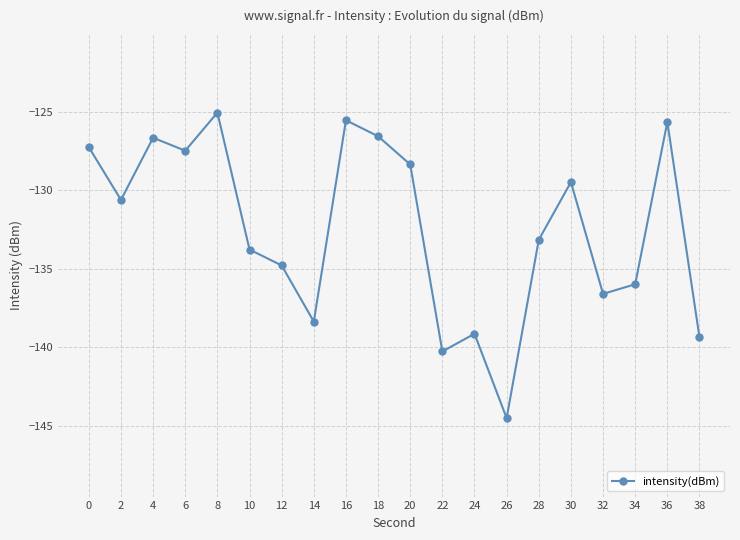

What is the difference between the values at 30 and 28?

3.7